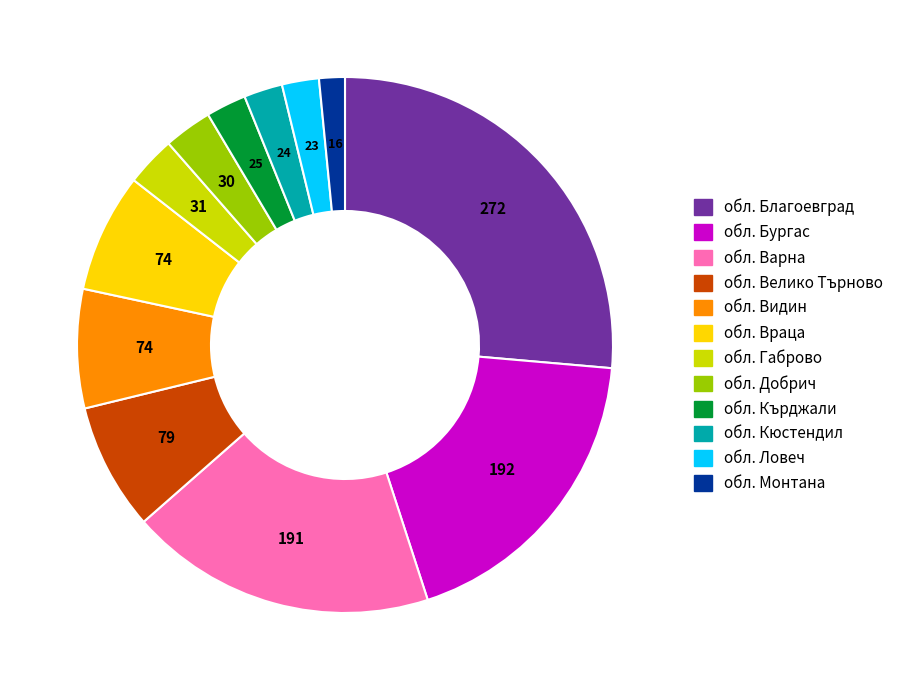

Is обл. Кърджали the majority of the pie?

No